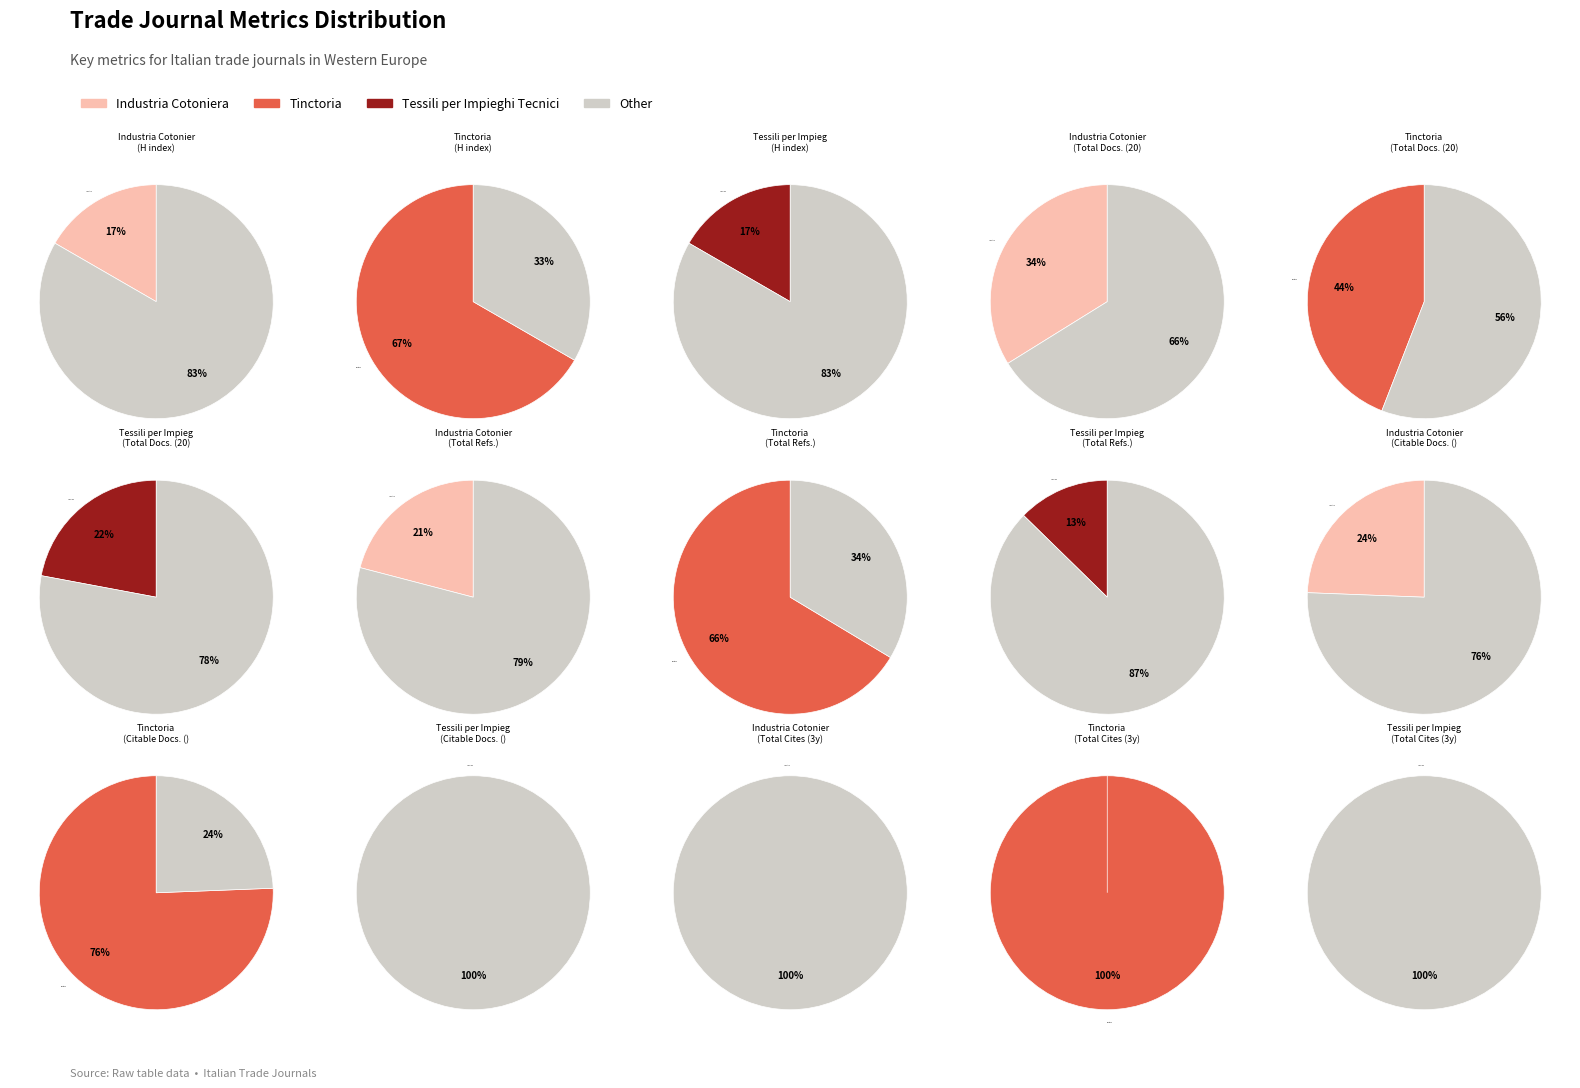

Is it true that Tinctoria is 86% of the pie?

False